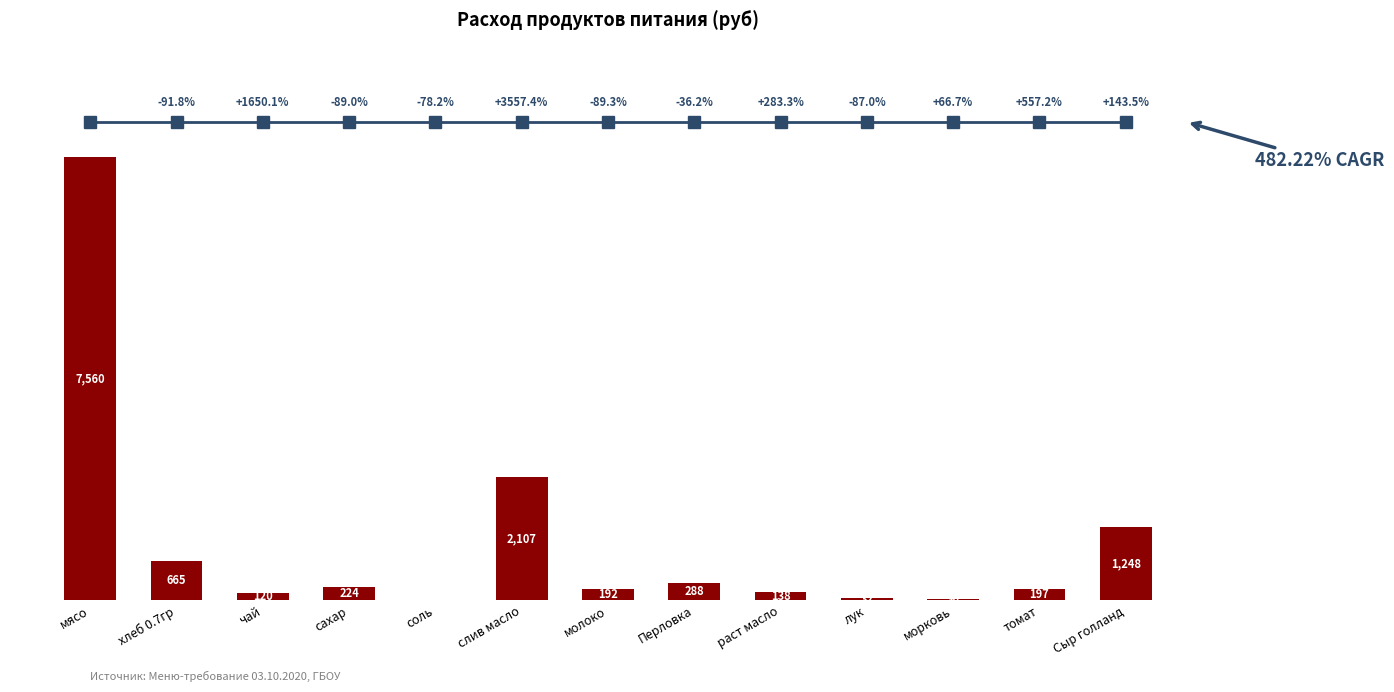

Where does the data first go above 197?

мясо